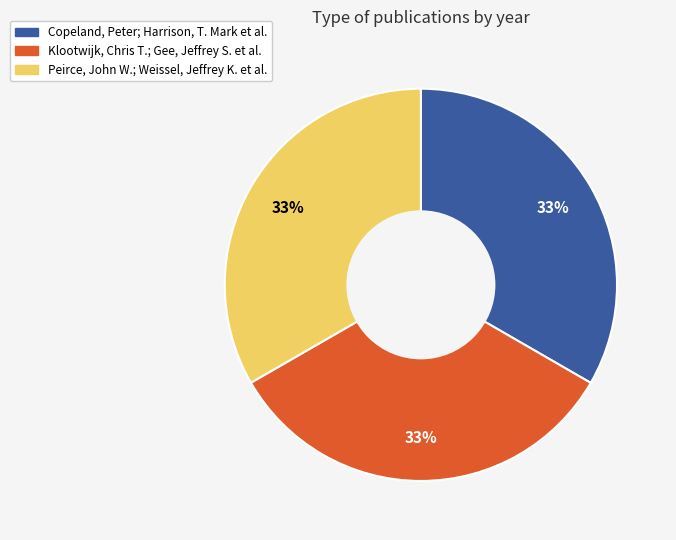

True or false: Klootwijk, Chris T.; Gee, Jeffrey S. et al. accounts for 27% of the total.

False